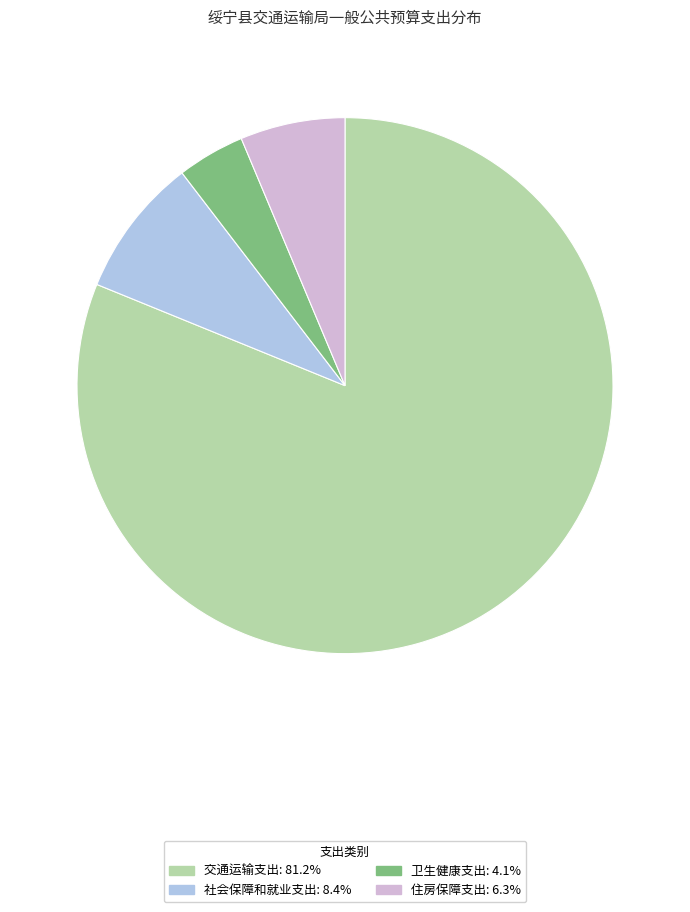

Does 卫生健康支出 account for over 50% of the chart?

No